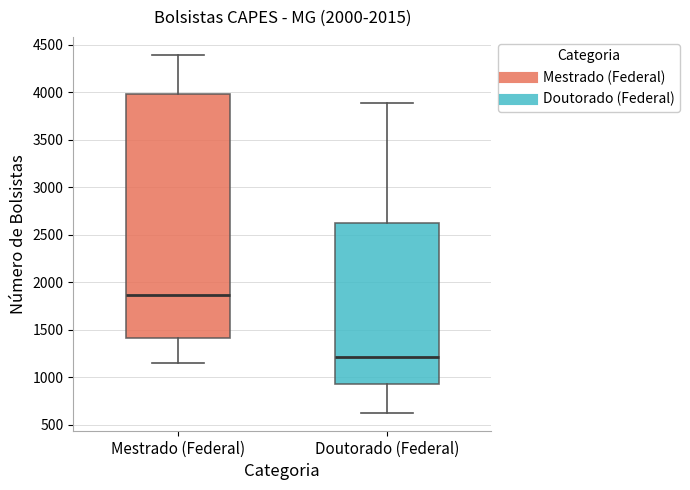

Where does the upper whisker of the box for Doutorado (Federal) end on the y-axis? The values are not printed on the chart, so give them approximately, as read against the axis.

3900